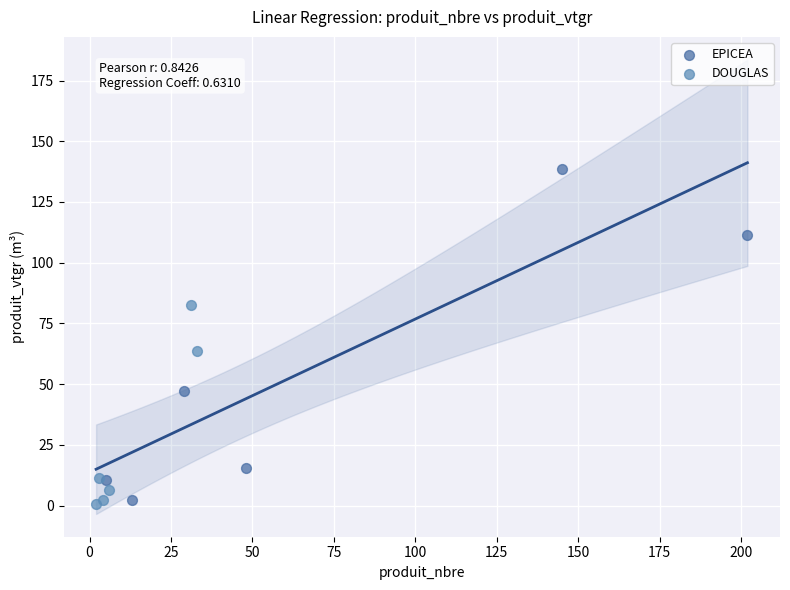

Which series contains the highest Y value?

EPICEA